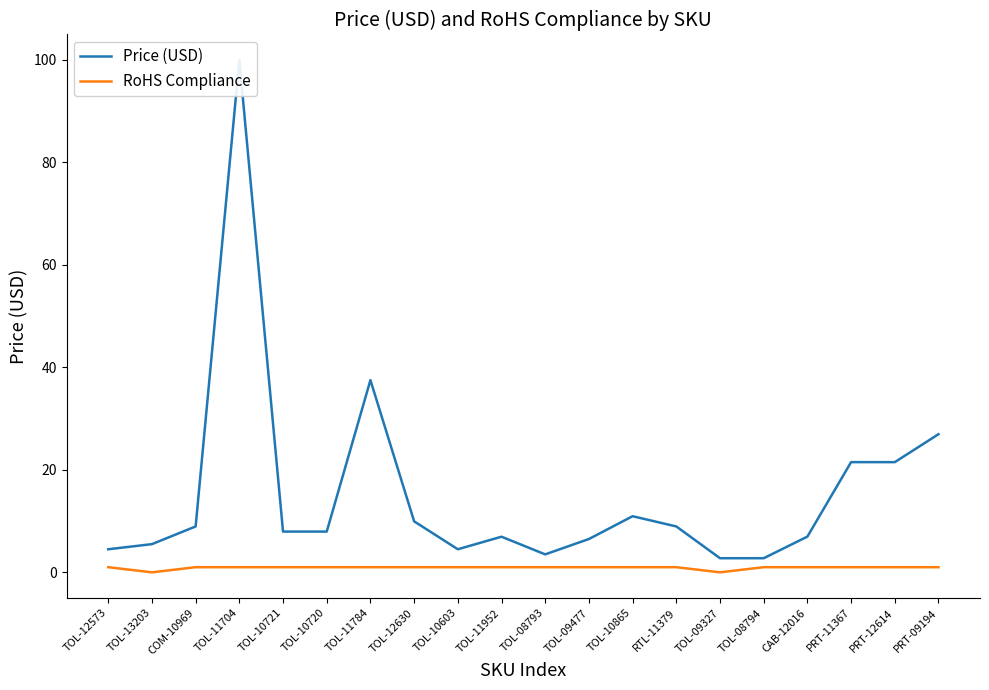

What is the sum of all RoHS Compliance values?

18